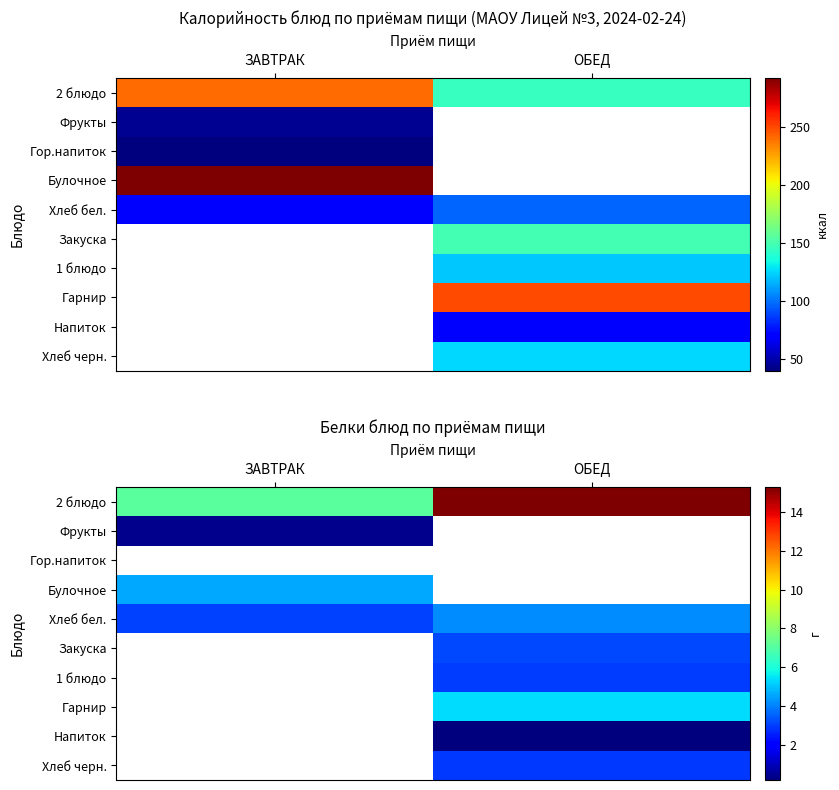

Between ЗАВТРАК and ОБЕД, which is larger?

ОБЕД